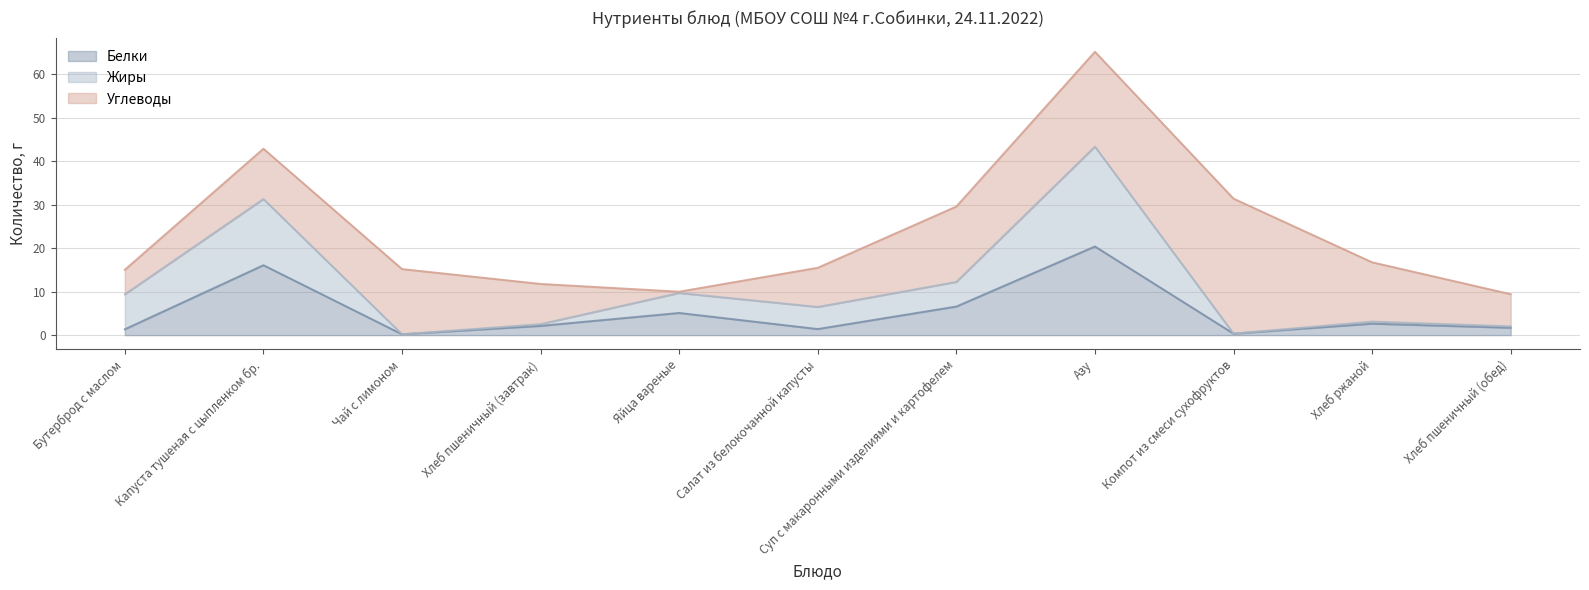

How many data points in Белки are less than 2?

5